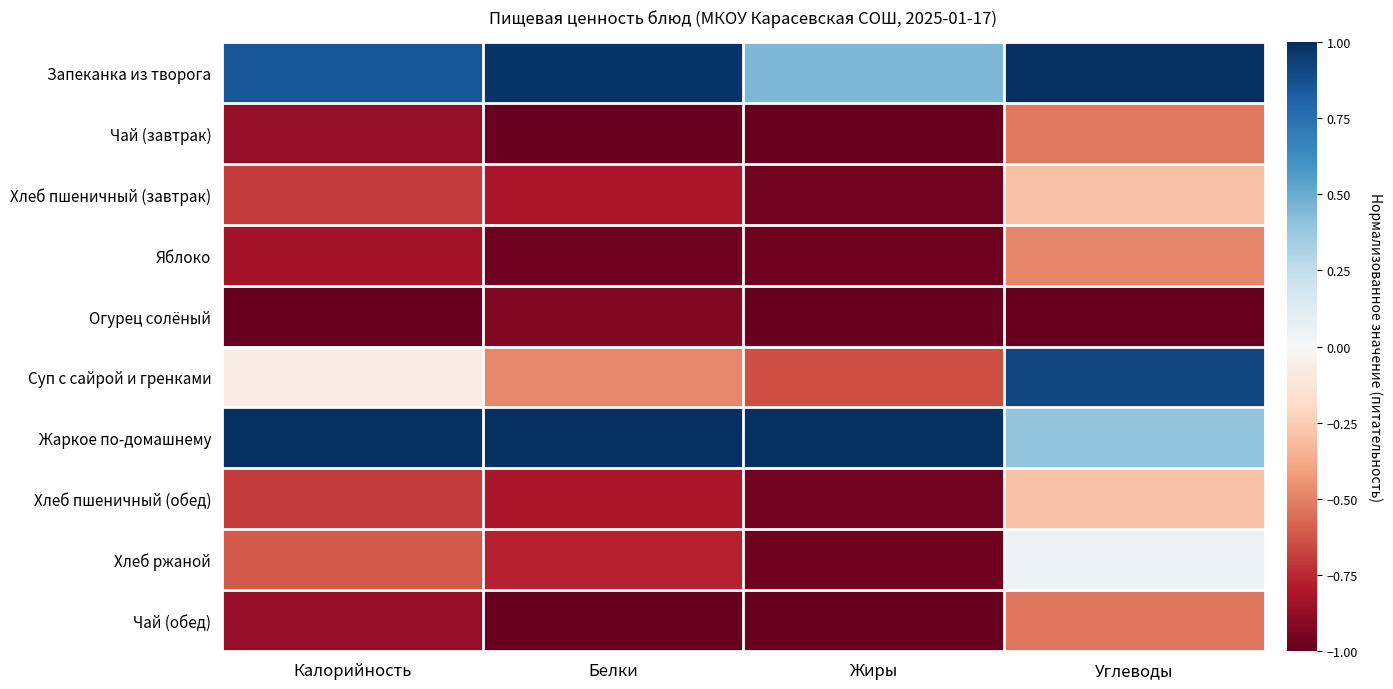

Which series has the largest range (max minus min)?

Суп с сайрой и гренками